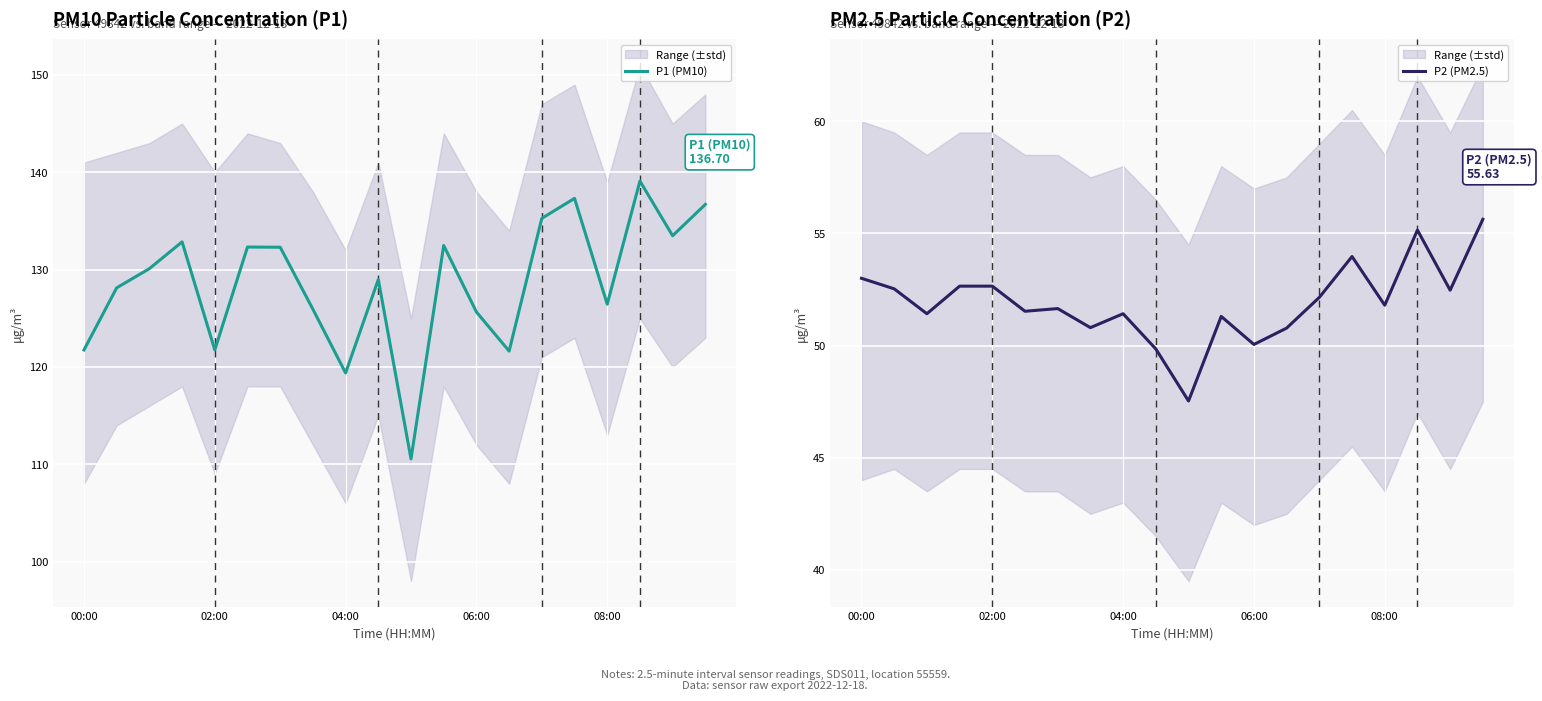

Is it true that P2 (PM2.5) equals 53.0 at 00:00?

True